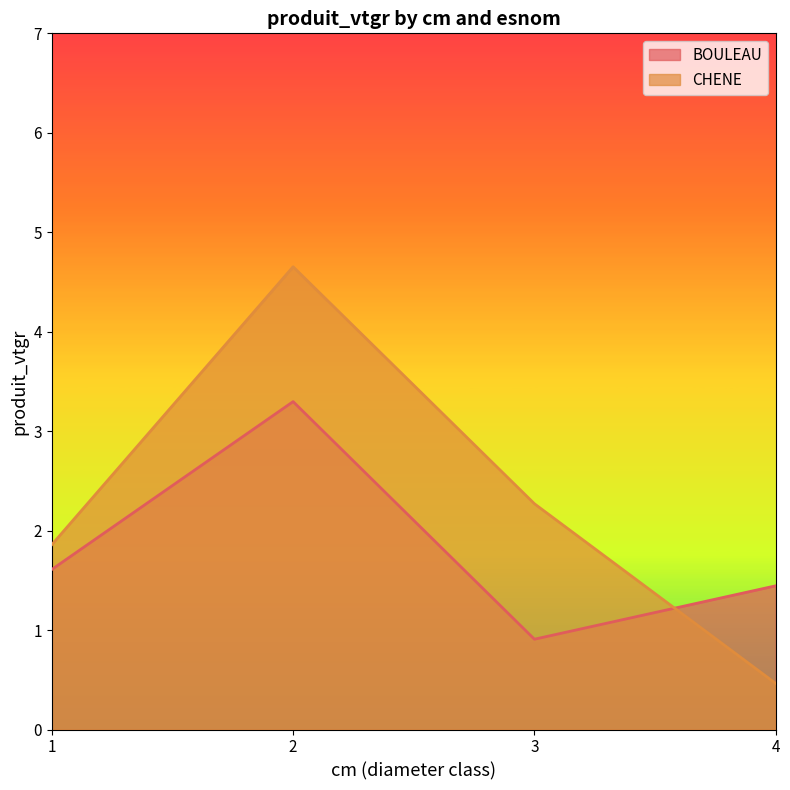

What is the maximum value shown in the chart?

4.7